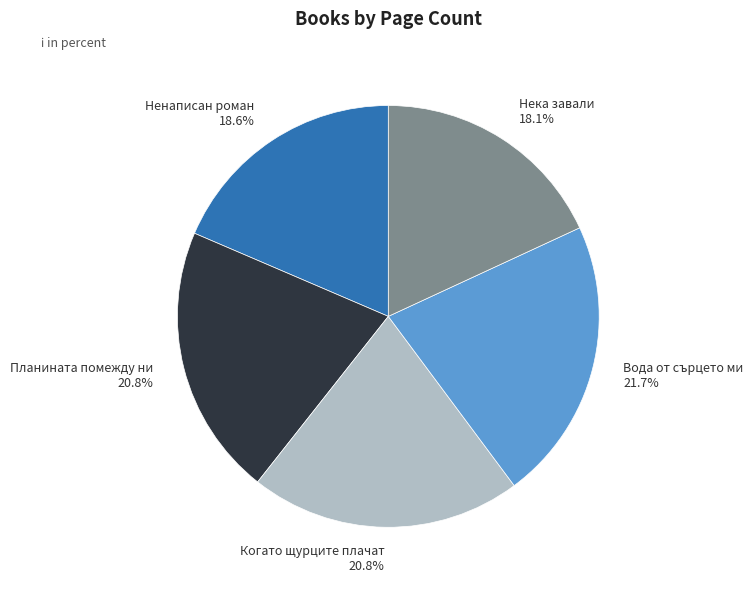

To the nearest percent, what is the average slice percentage?

20%